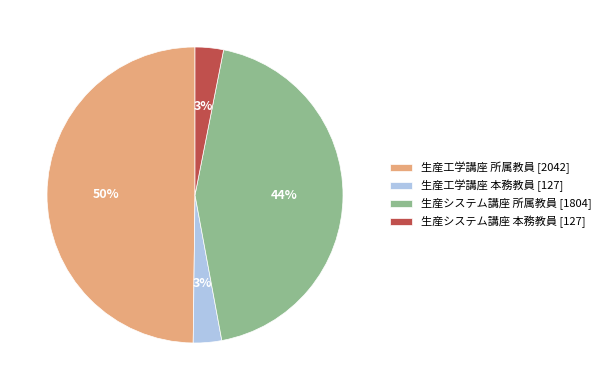

To the nearest percent, what is the combined percentage of 生産工学講座 所属教員 [2042] and 生産システム講座 所属教員 [1804]?

94%